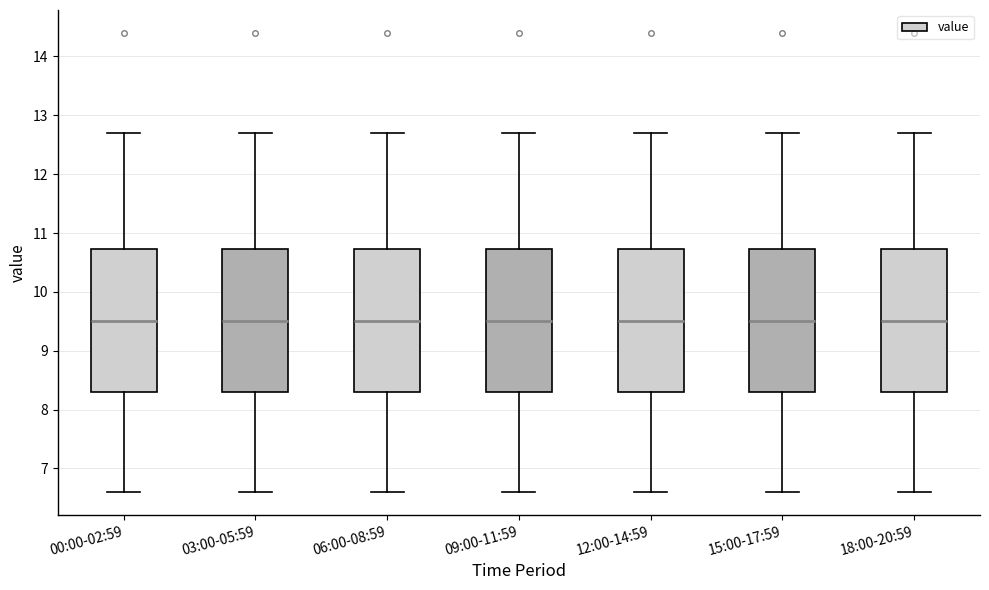

Reading left to right, read every box against the y-axis: the position of its median line, the range the box covers, and the ends of its whiskers. The values are not printed on the chart, so give them approximately, as read against the axis.

00:00-02:59: median 9.5, box 8.3 to 10.7, whiskers 6.6 to 12.7
03:00-05:59: median 9.5, box 8.3 to 10.7, whiskers 6.6 to 12.7
06:00-08:59: median 9.5, box 8.3 to 10.7, whiskers 6.6 to 12.7
09:00-11:59: median 9.5, box 8.3 to 10.7, whiskers 6.6 to 12.7
12:00-14:59: median 9.5, box 8.3 to 10.7, whiskers 6.6 to 12.7
15:00-17:59: median 9.5, box 8.3 to 10.7, whiskers 6.6 to 12.7
18:00-20:59: median 9.5, box 8.3 to 10.7, whiskers 6.6 to 12.7